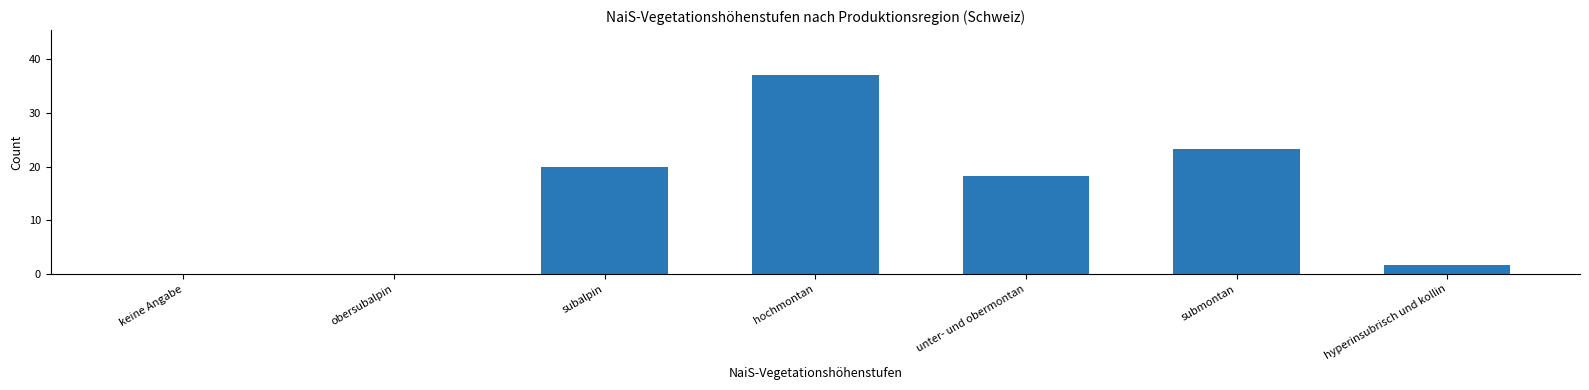

True or false: the data shows 1.7 at hyperinsubrisch und kollin.

True